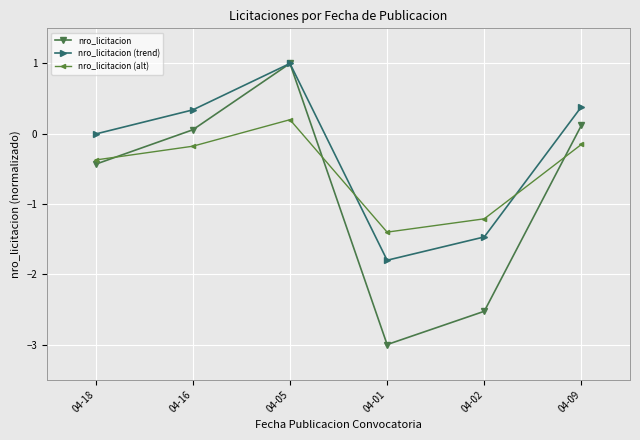

At which label is nro_licitacion closest to -1?

04-18